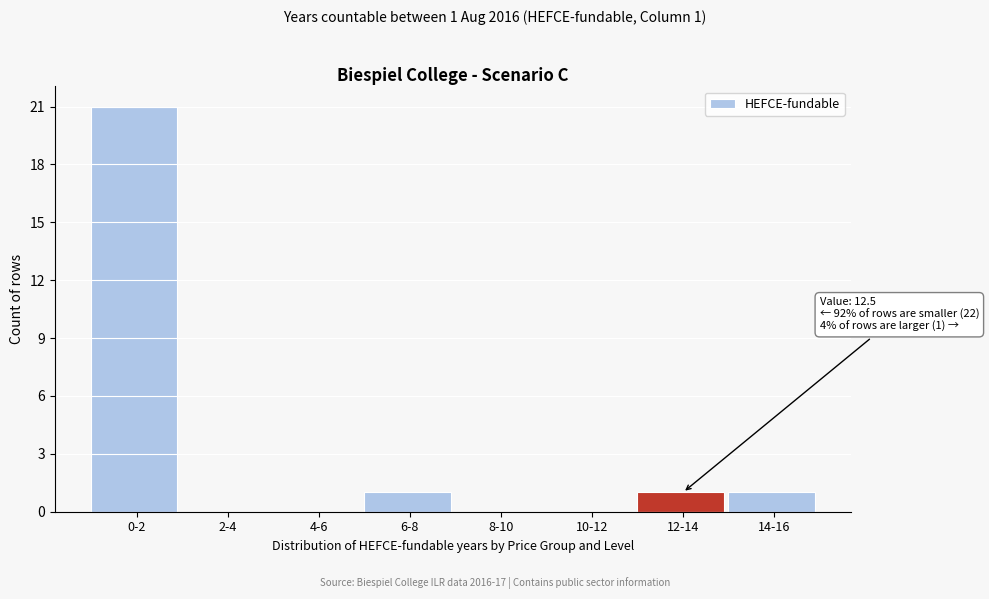

Reading left to right, transcribe all the data shown in this chart.

0-2=21	2-4=0	4-6=0	6-8=1	8-10=0	10-12=0	12-14=1	14-16=1